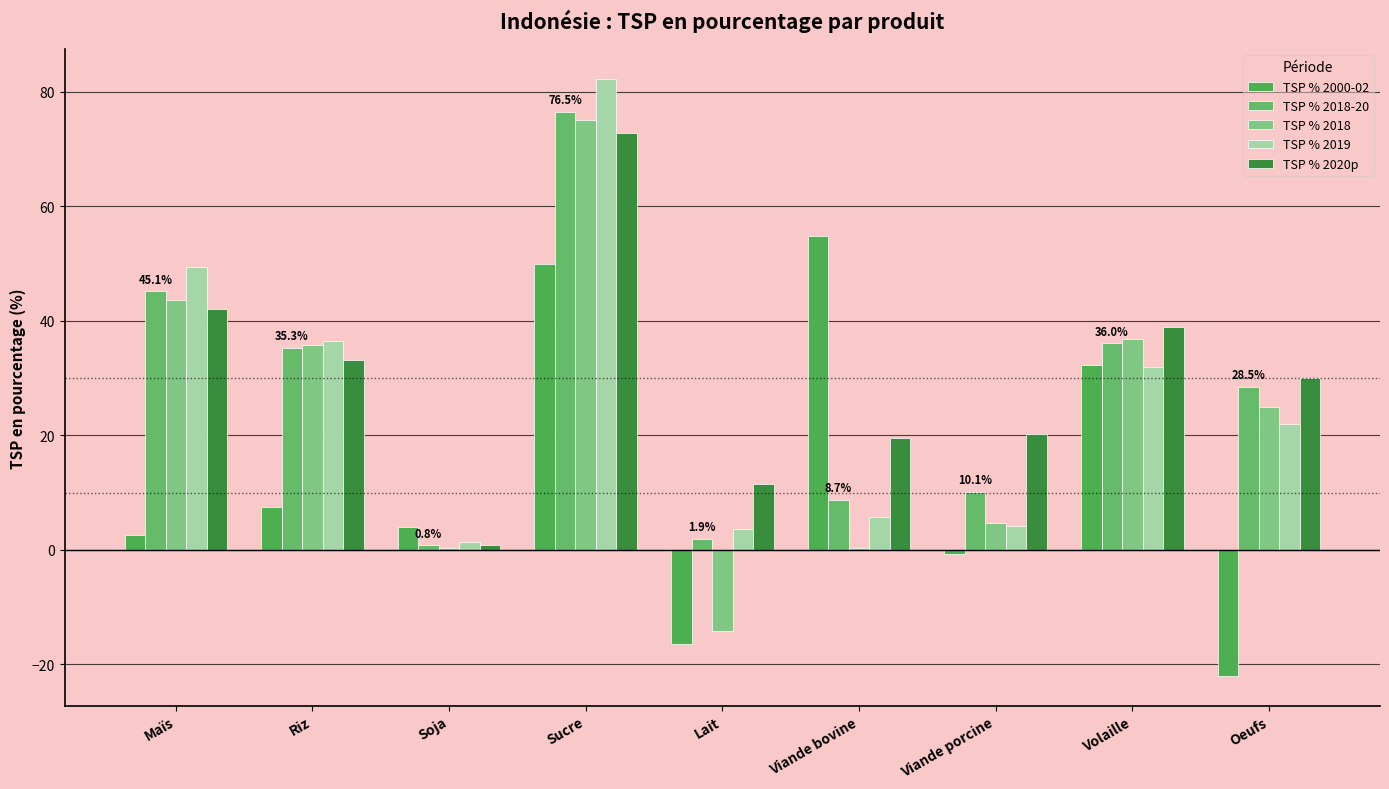

What is the difference between the maximum and second lowest values in the TSP % 2020p series?

61.2